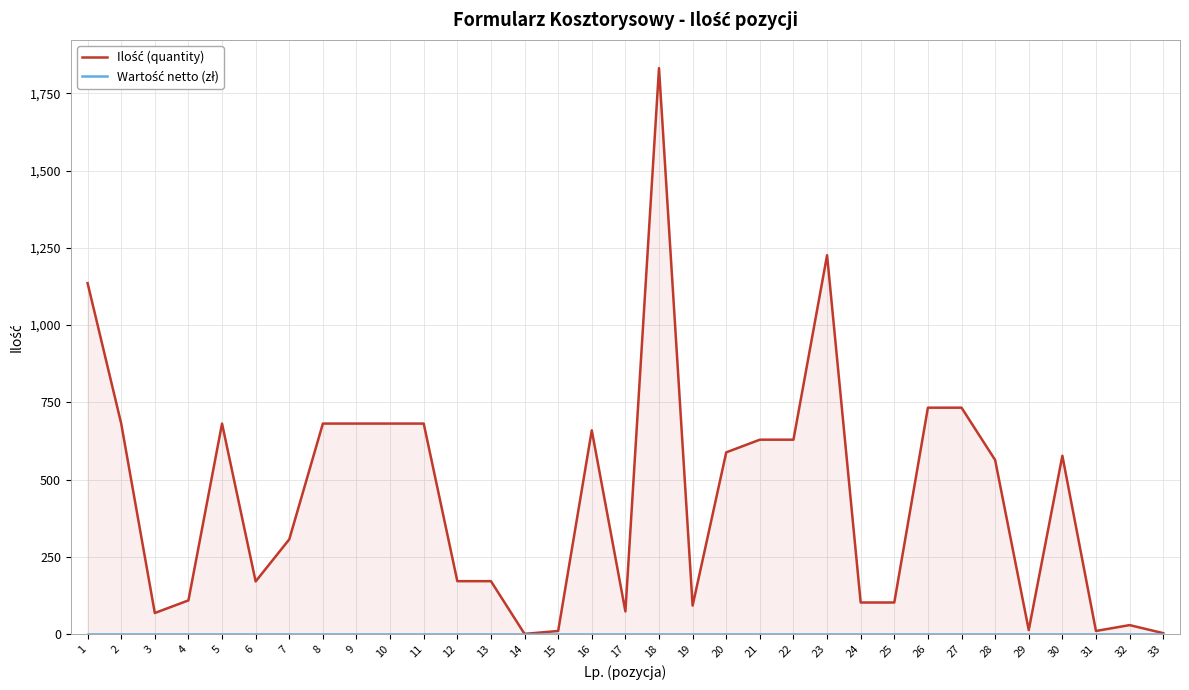

True or false: Wartość netto (zł) and Ilość (quantity) intersect in this chart.

False